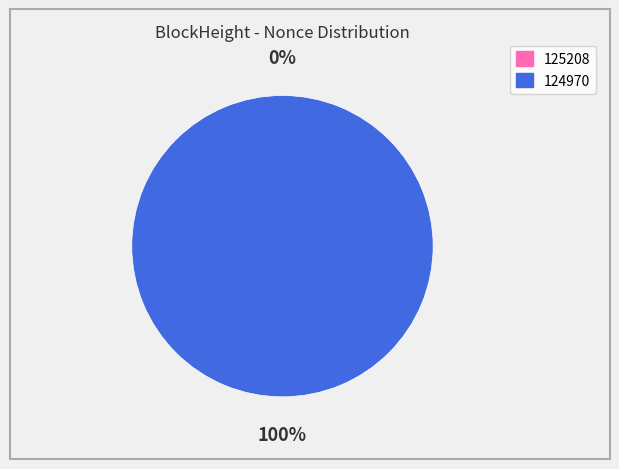

Count the number of slices in the pie.

2